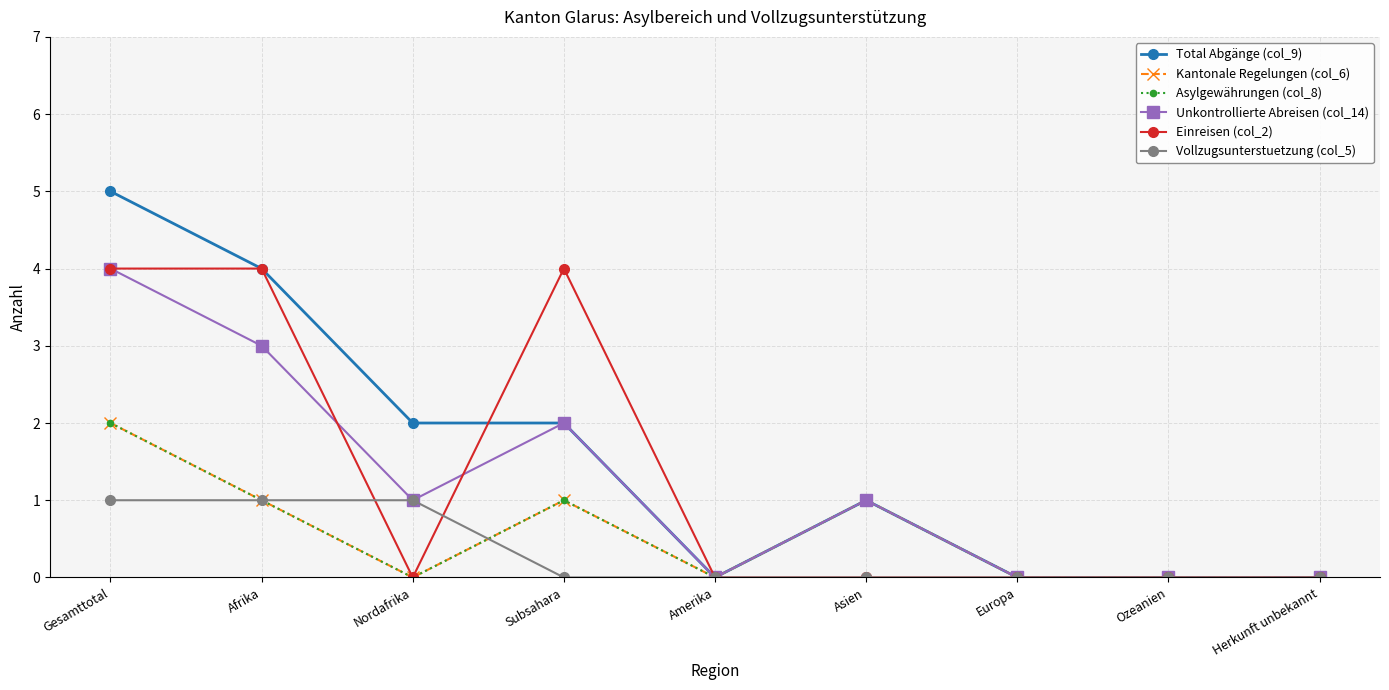

What is the label of the 1st point from the right?

Herkunft unbekannt